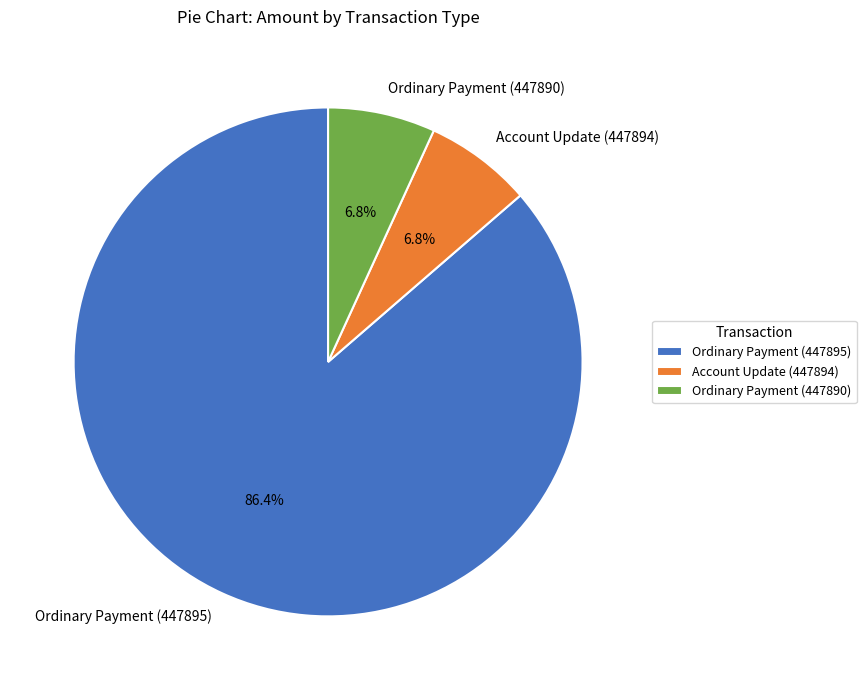

What is the largest slice in the pie chart?

Ordinary Payment (447895)